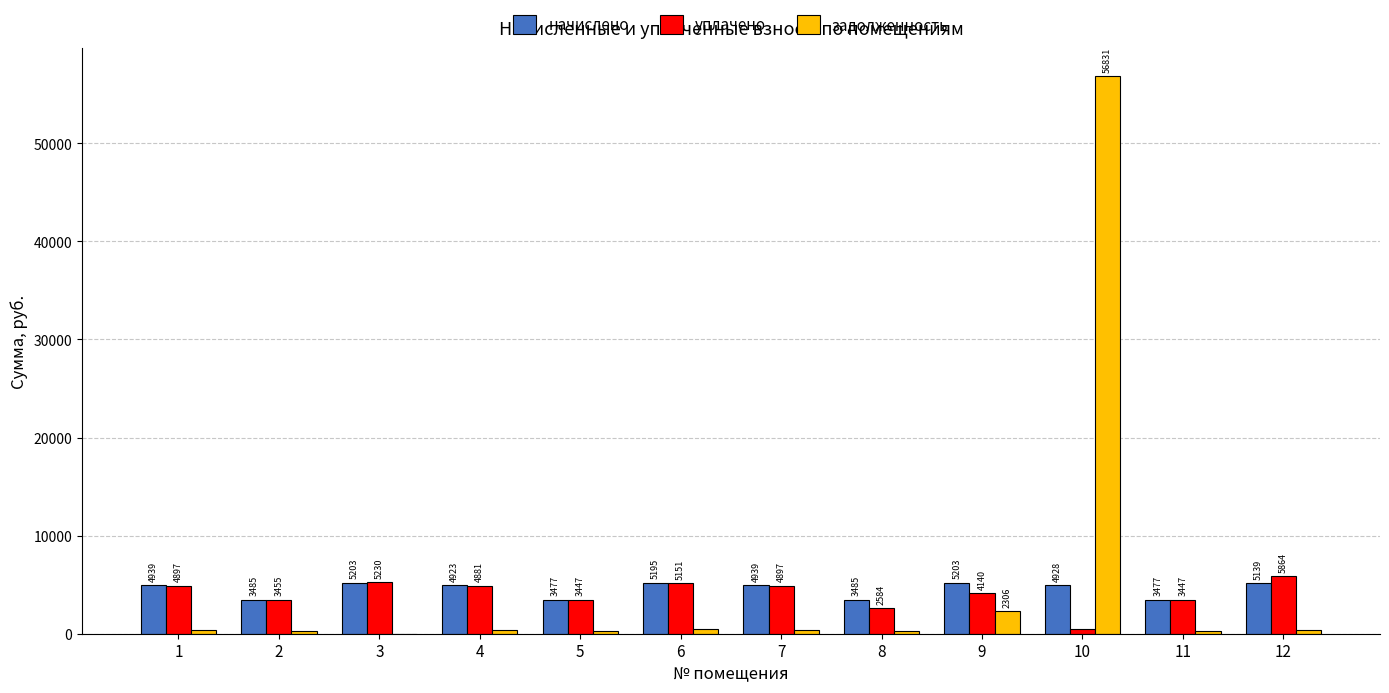

The задолженность series shows 289.7 at 11. True or false?

True